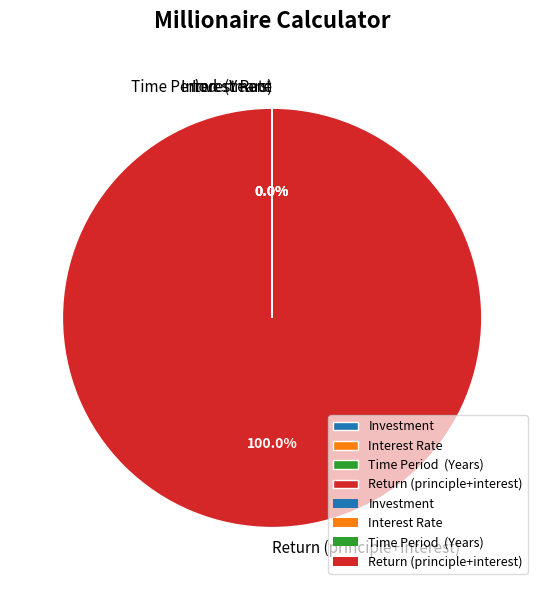

Which category has the biggest portion of the pie?

Return (principle+interest)